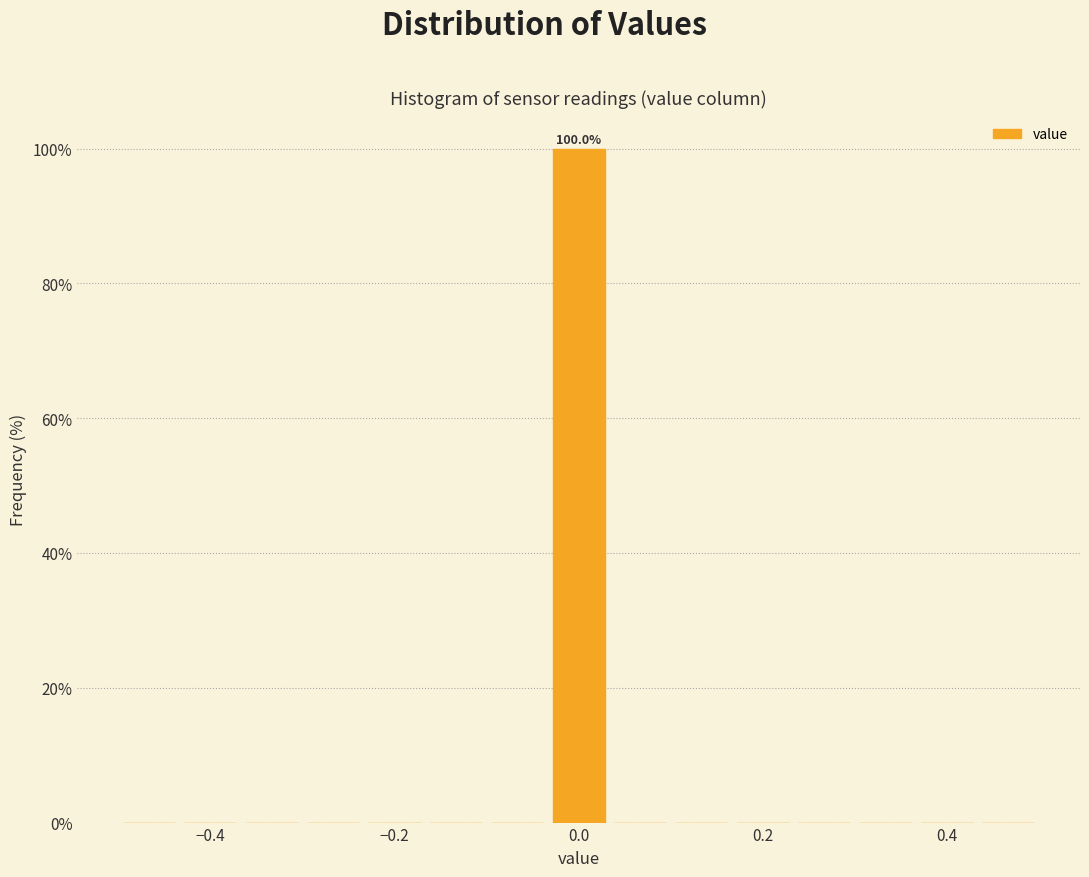

Read against the x-axis, roughly where is the centre of the tallest bar?

0.00